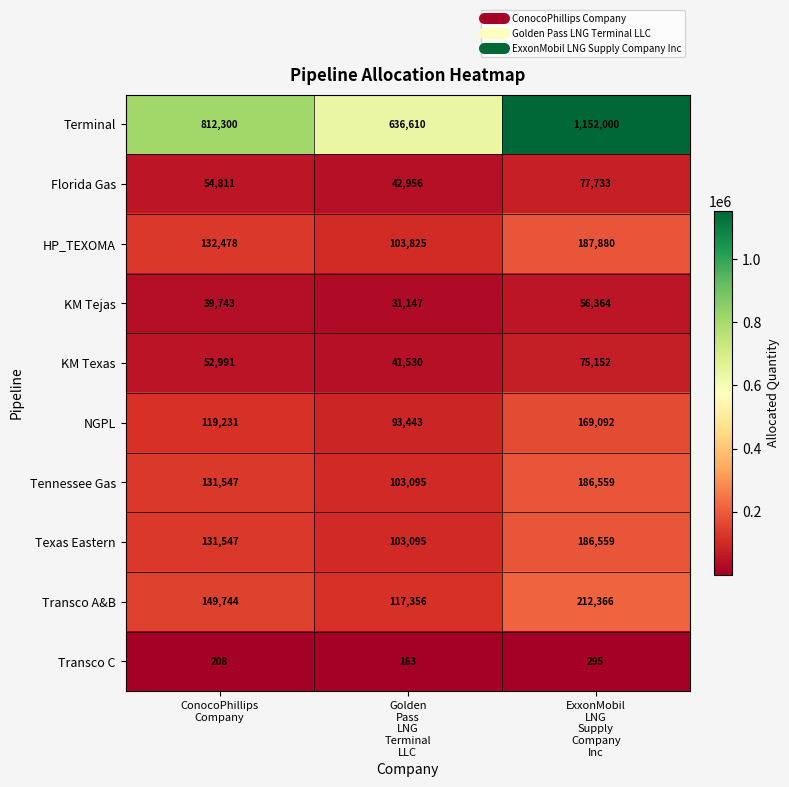

At which category does the chart reach its minimum across all series?

Golden
Pass
LNG
Terminal
LLC